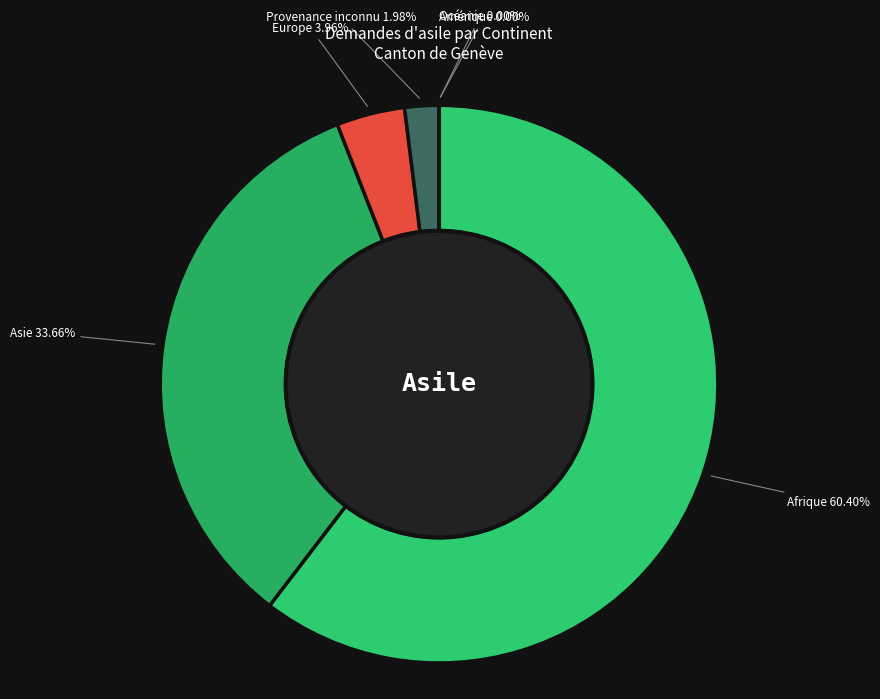

Which has a higher value, Asie or Amérique?

Asie